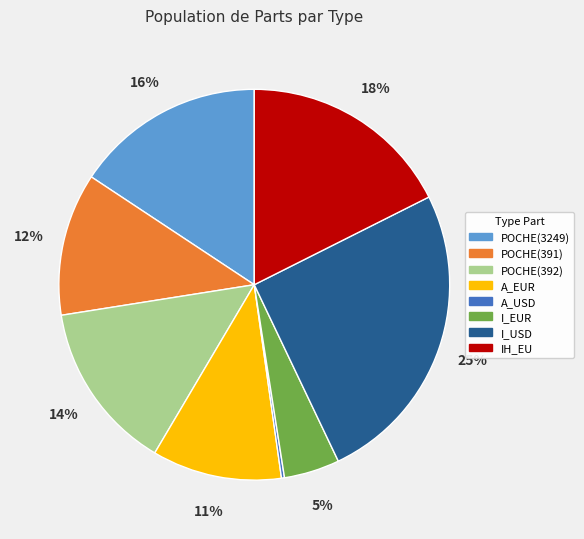

Is POCHE(392) the majority of the pie?

No